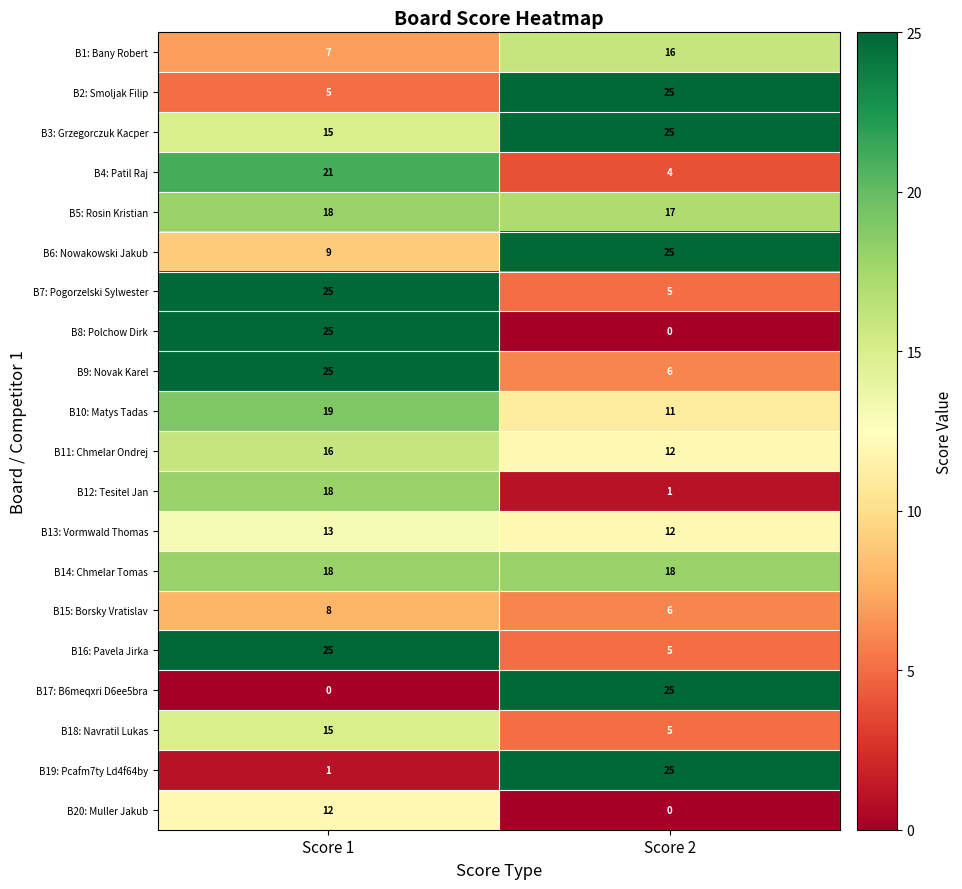

What is the lowest value of the B18: Navratil Lukas series?

5